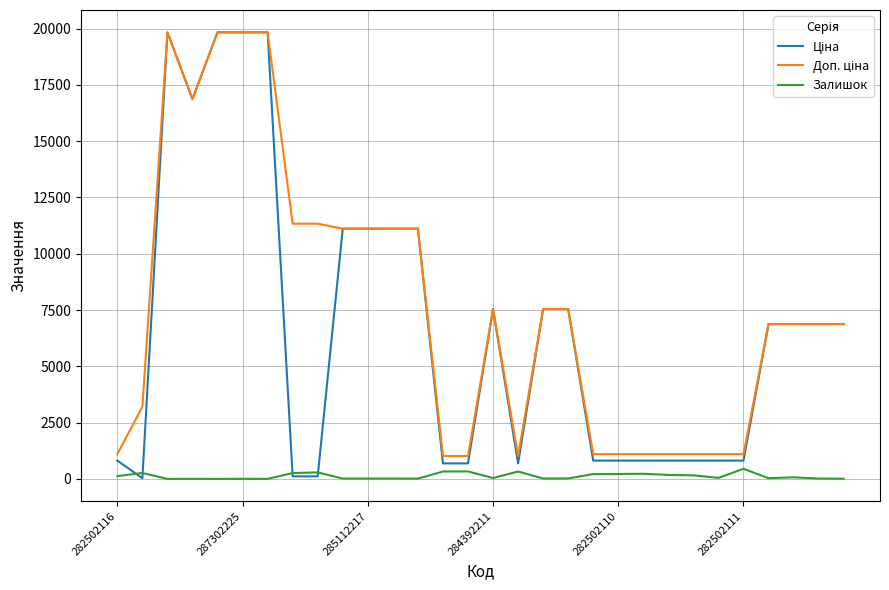

What is the minimum value shown in the chart?

1.0